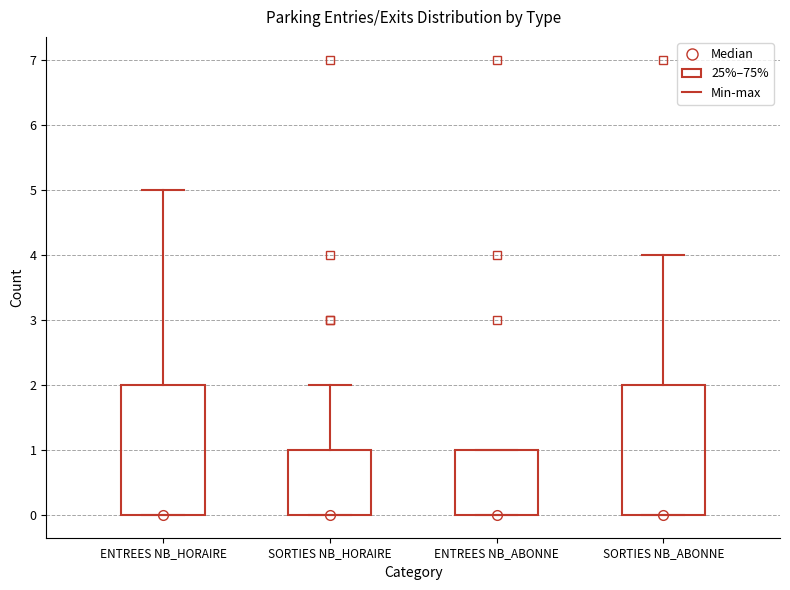

Reading left to right, read every box against the y-axis: the position of its median line, the range the box covers, and the ends of its whiskers. The values are not printed on the chart, so give them approximately, as read against the axis.

ENTREES NB_HORAIRE: median 0 (drawn on the box's lower edge), box 0 to 2, whiskers 0 to 5
SORTIES NB_HORAIRE: median 0 (drawn on the box's lower edge), box 0 to 1, whiskers 0 to 2
ENTREES NB_ABONNE: median 0 (drawn on the box's lower edge), box 0 to 1, whiskers 0 to 1
SORTIES NB_ABONNE: median 0 (drawn on the box's lower edge), box 0 to 2, whiskers 0 to 4